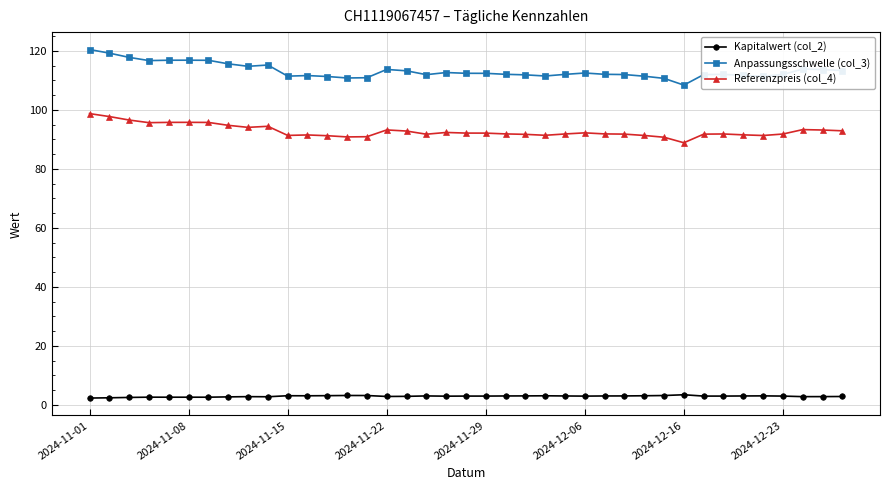

What is the smallest value displayed?

2.3